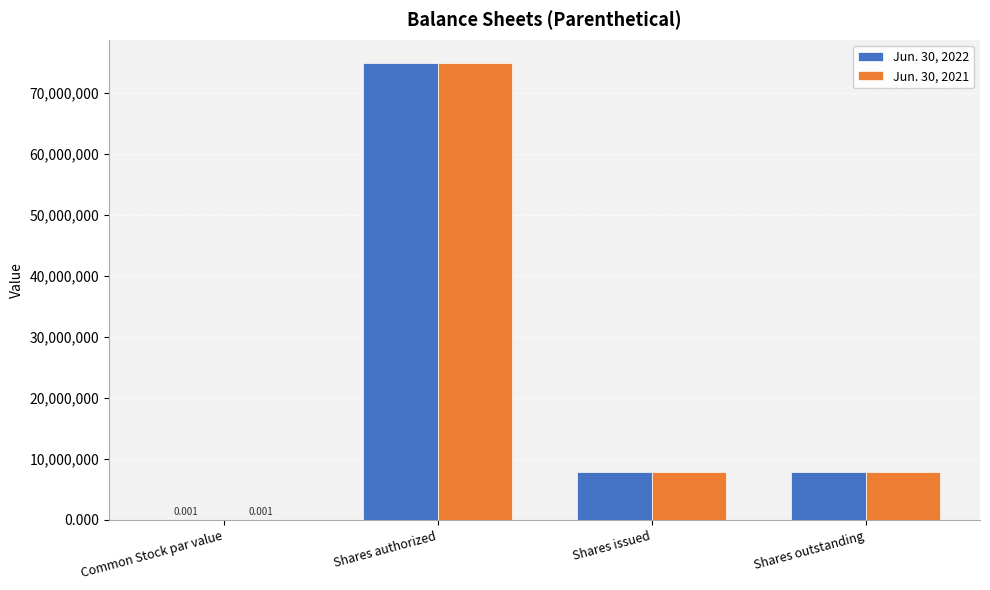

At which category is the sum across all series the highest?

Shares authorized